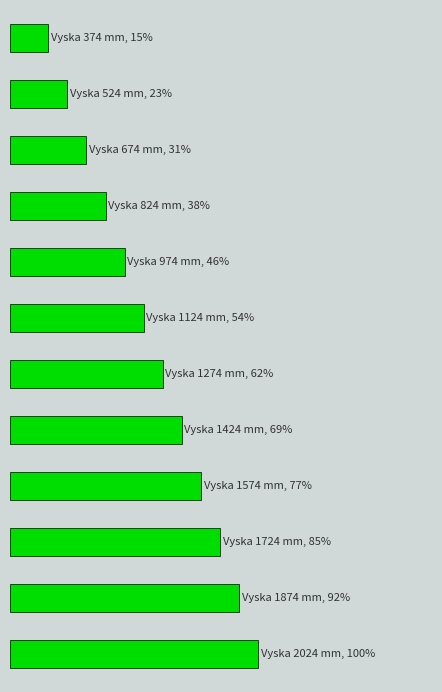

Are the bars horizontal?

Yes